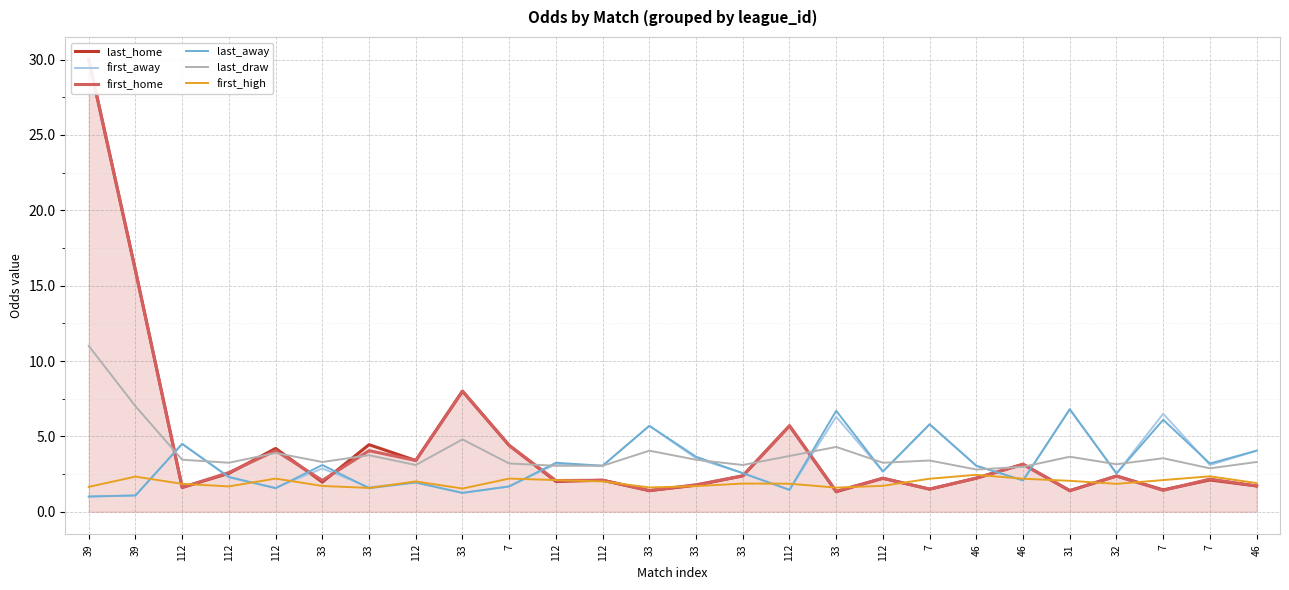

Is this an area chart (filled region under the line)?

No